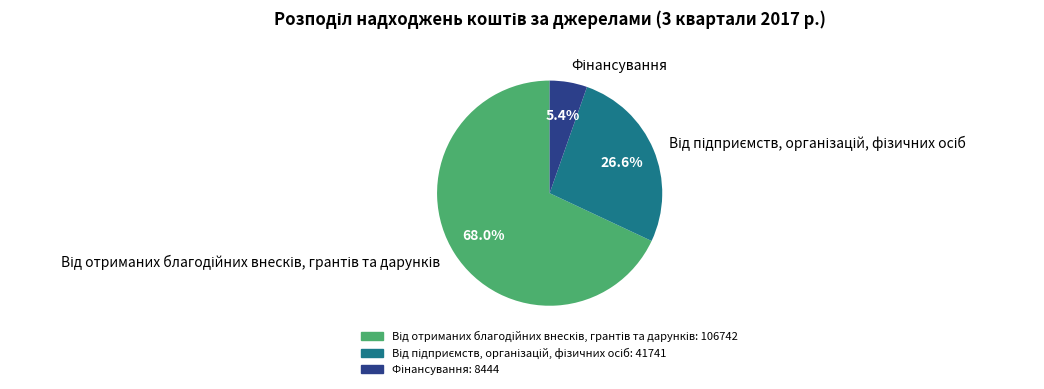

Is there a majority slice in this chart?

Yes